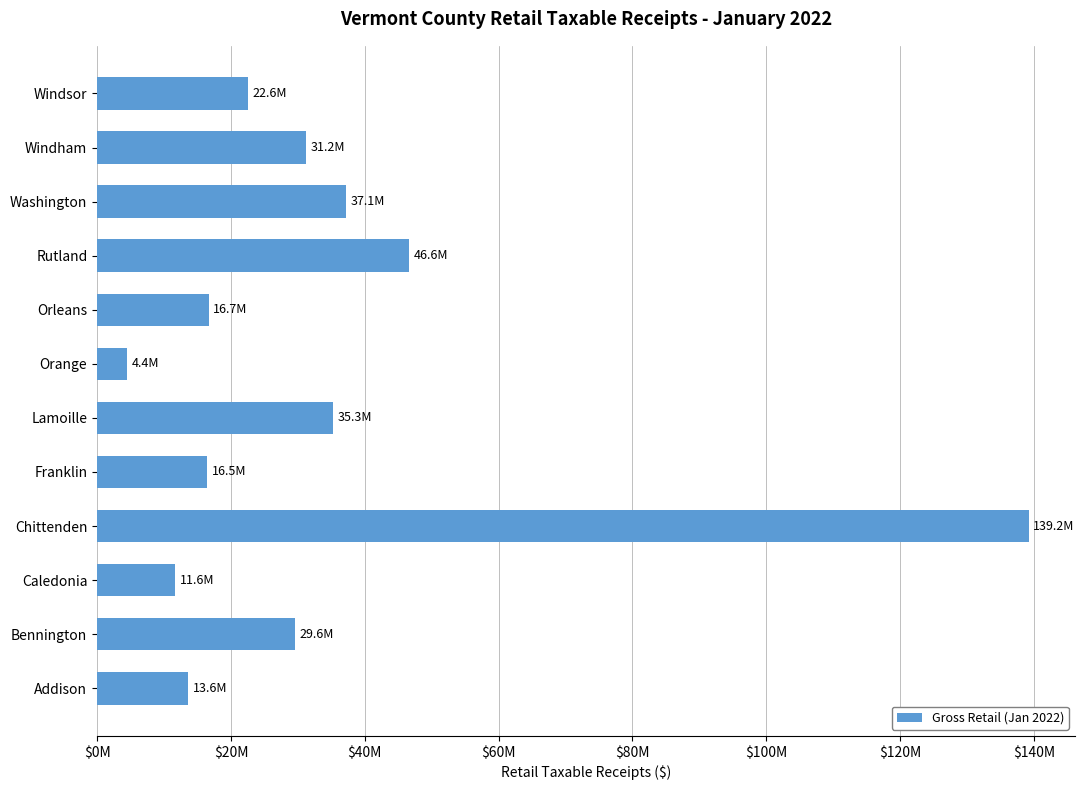

Are the bars horizontal?

Yes